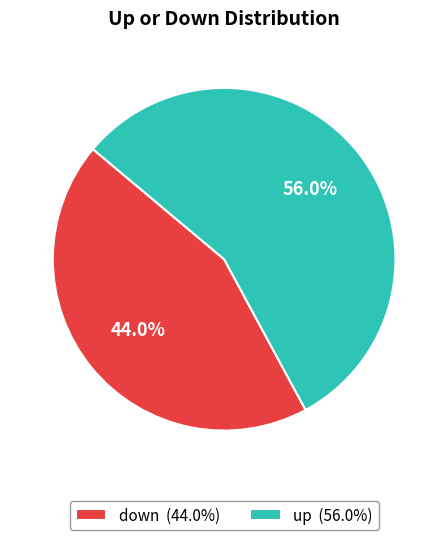

Is it true that up is 62% of the pie?

False